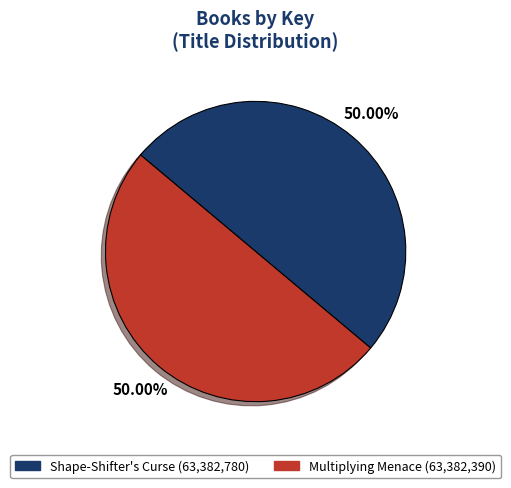

How much of the chart is everything except Multiplying Menace?

50.0%